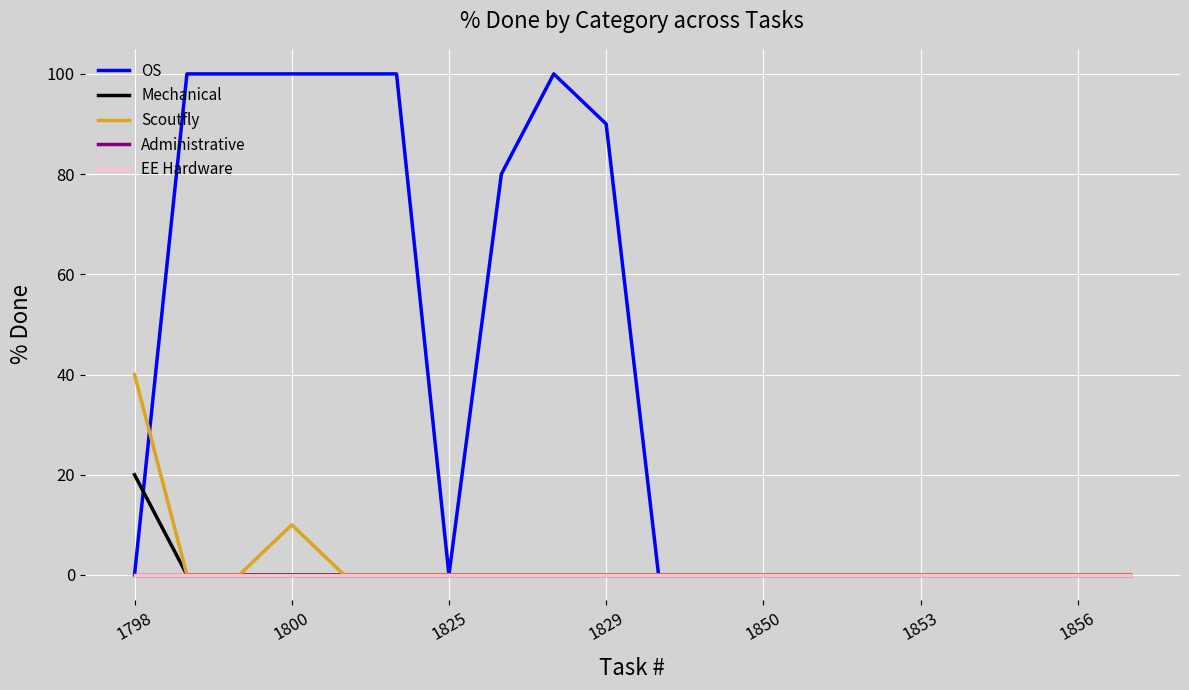

What is the label of the 6th point from the right?

14